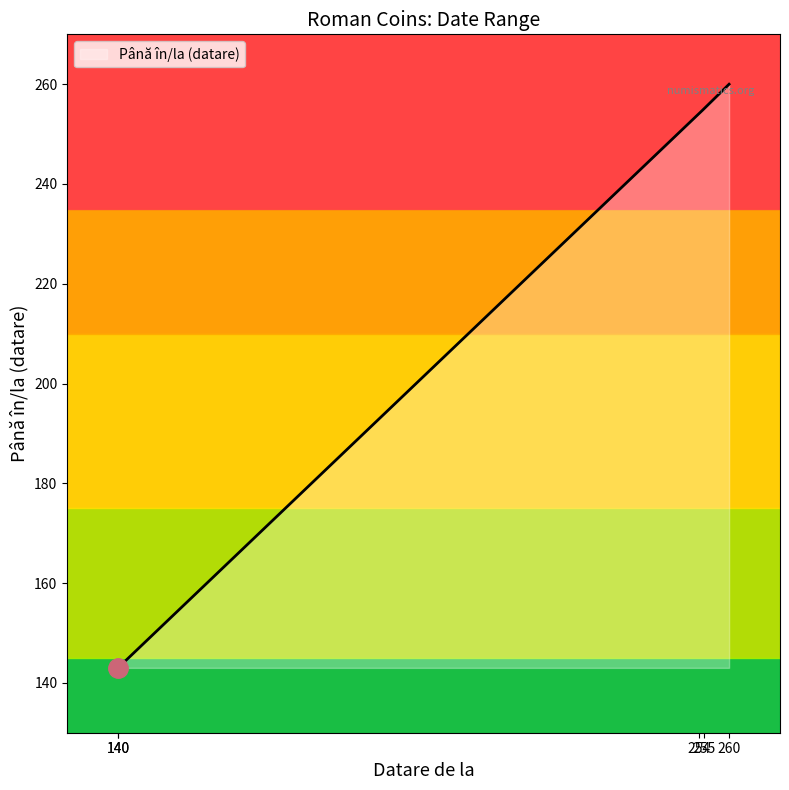

What is the difference between the second highest and second lowest values?

116.2